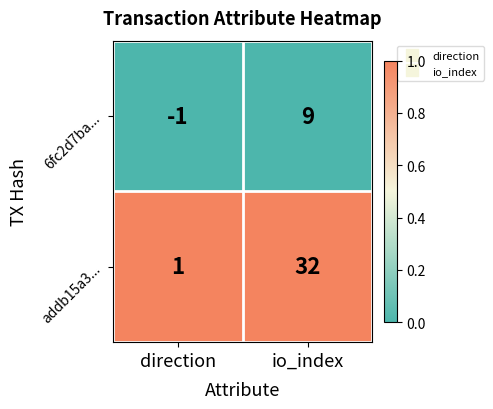

List the series in order of their overall mean, lowest first.

6fc2d7ba..., addb15a3...